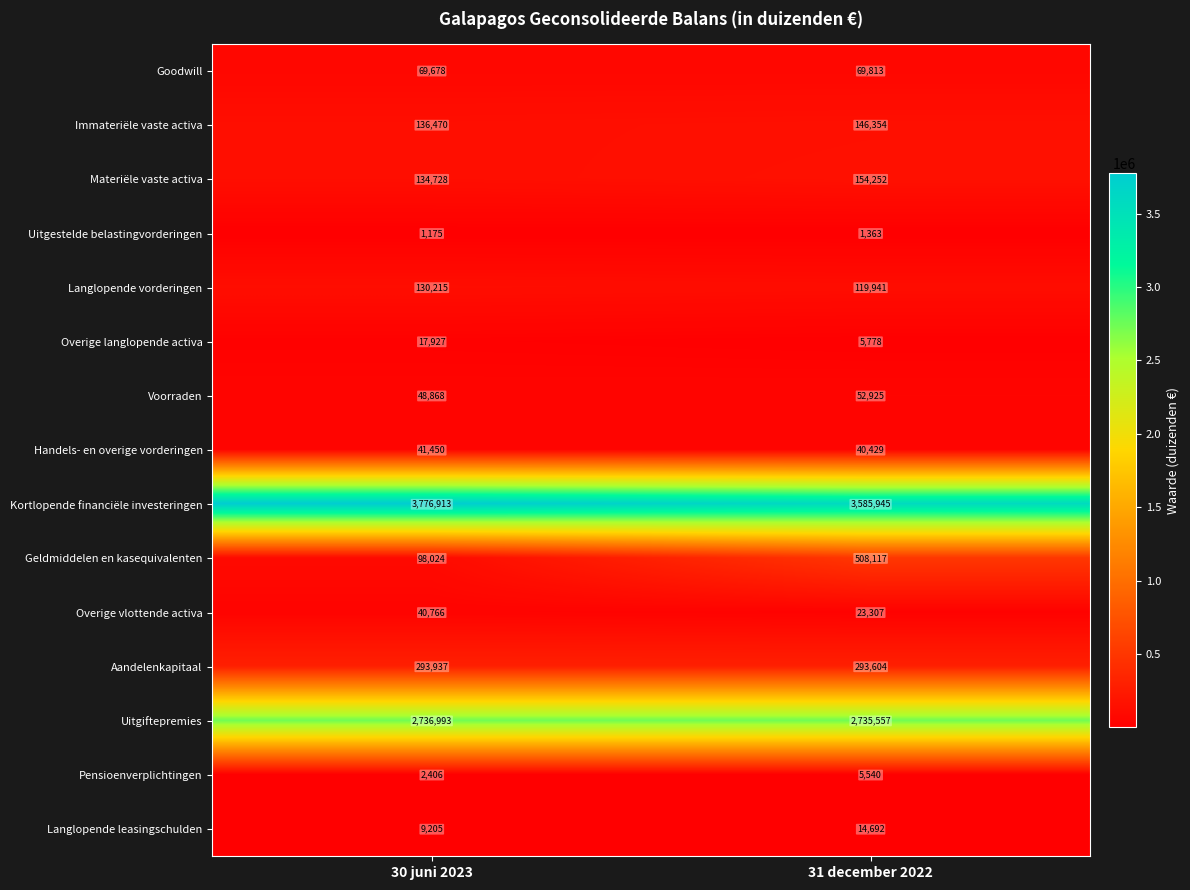

At which category does the chart reach its peak across all series?

30 juni 2023